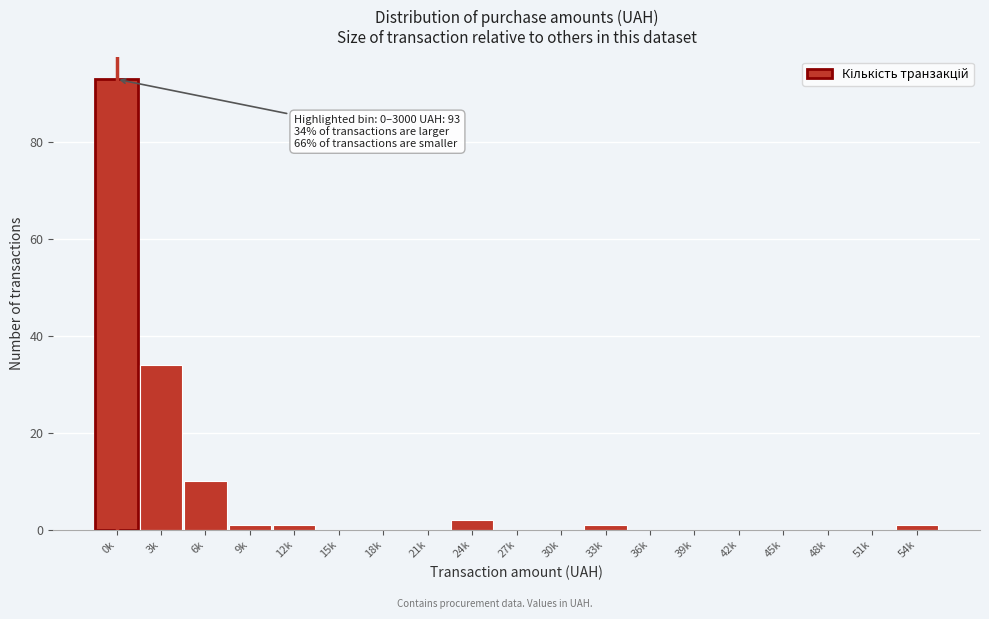

Reading left to right, list all the values displayed in this chart.

0k=93	3k=34	6k=10	9k=1	12k=1	15k=0	18k=0	21k=0	24k=2	27k=0	30k=0	33k=1	36k=0	39k=0	42k=0	45k=0	48k=0	51k=0	54k=1